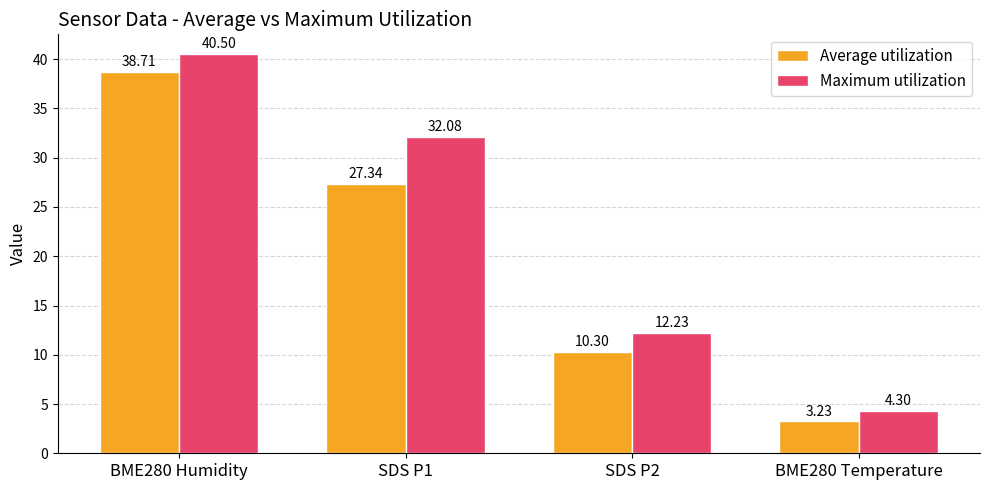

What is the total value across all series at BME280 Humidity?

79.2